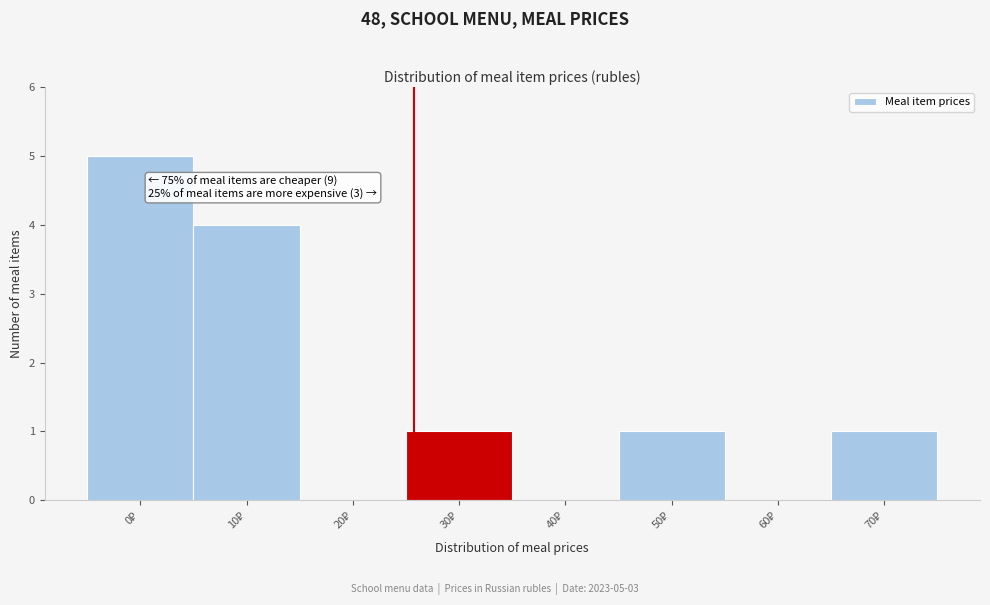

What is the maximum value shown in the chart?

5